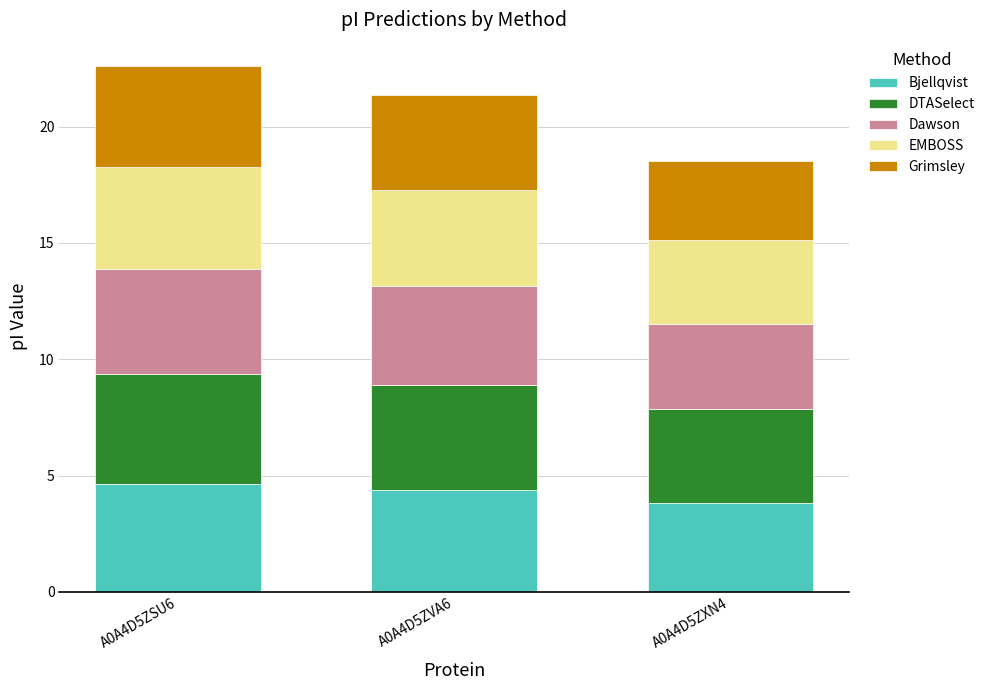

Does the chart contain any negative values?

No